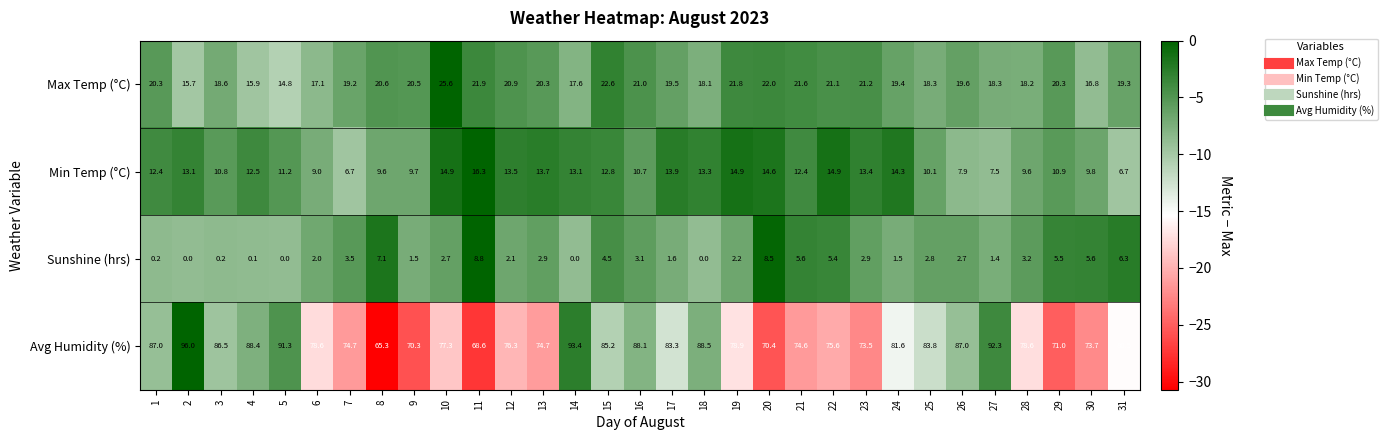

What is the minimum value for Max Temp (°C)?

14.8